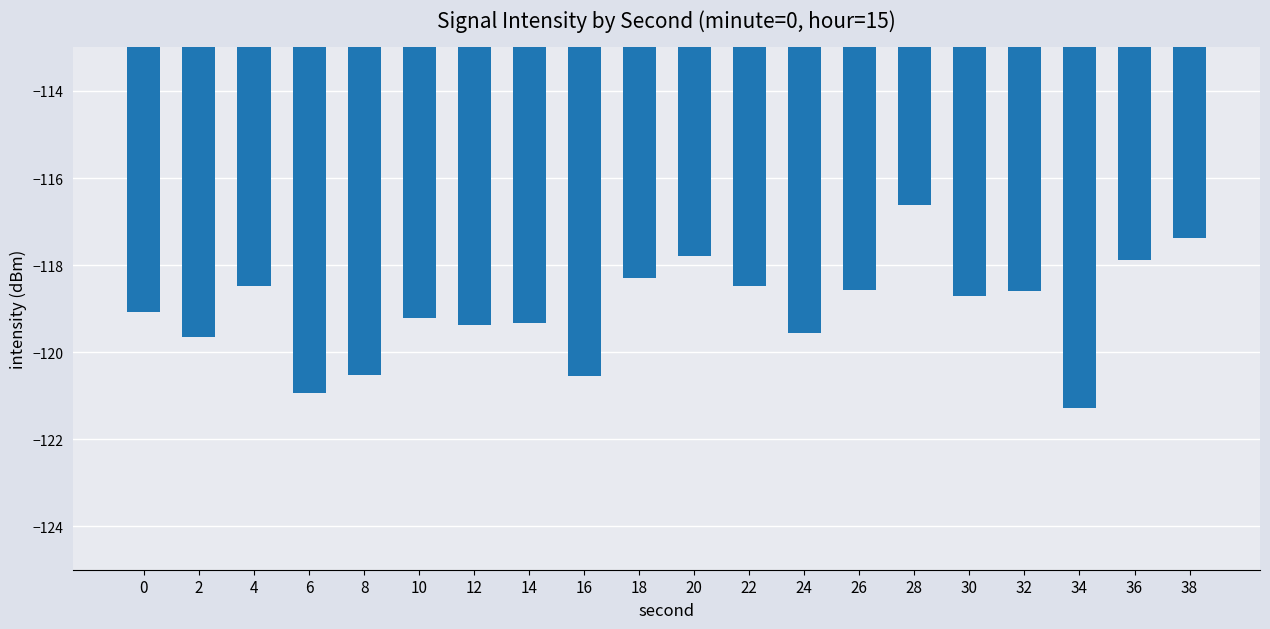

Does the chart contain any negative values?

Yes